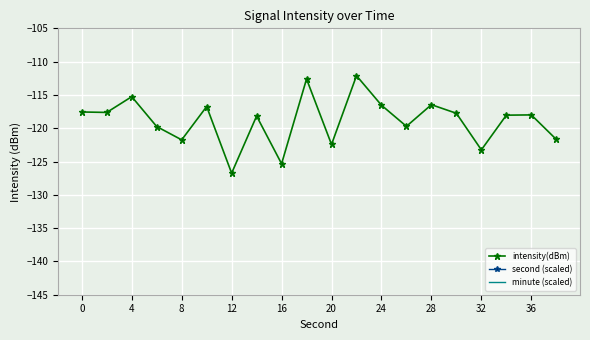

How many values in the second (scaled) series exceed 22?

12